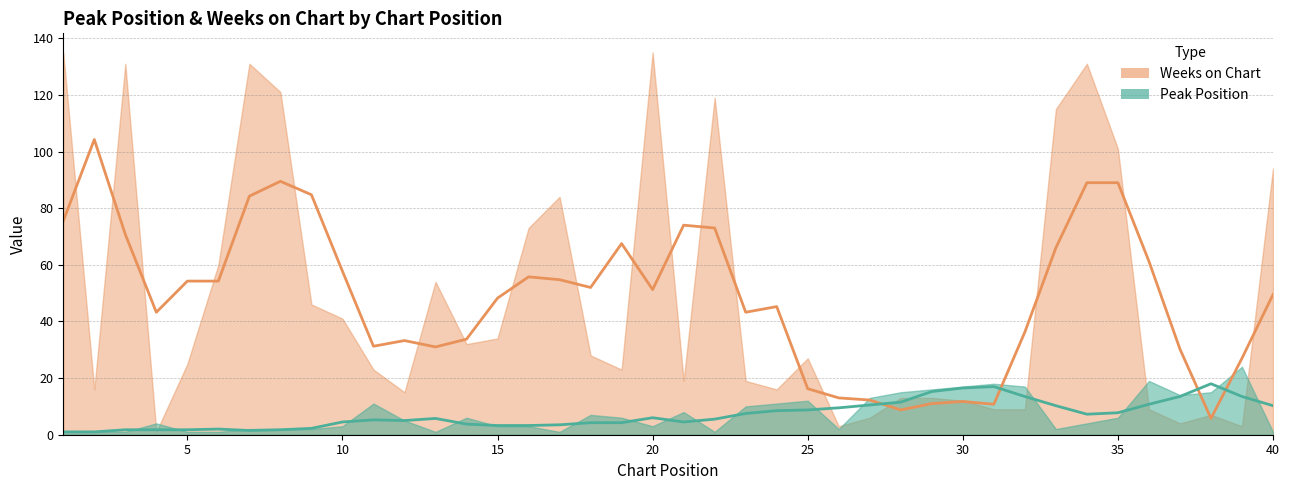

What is the total value across all series at 28?

28